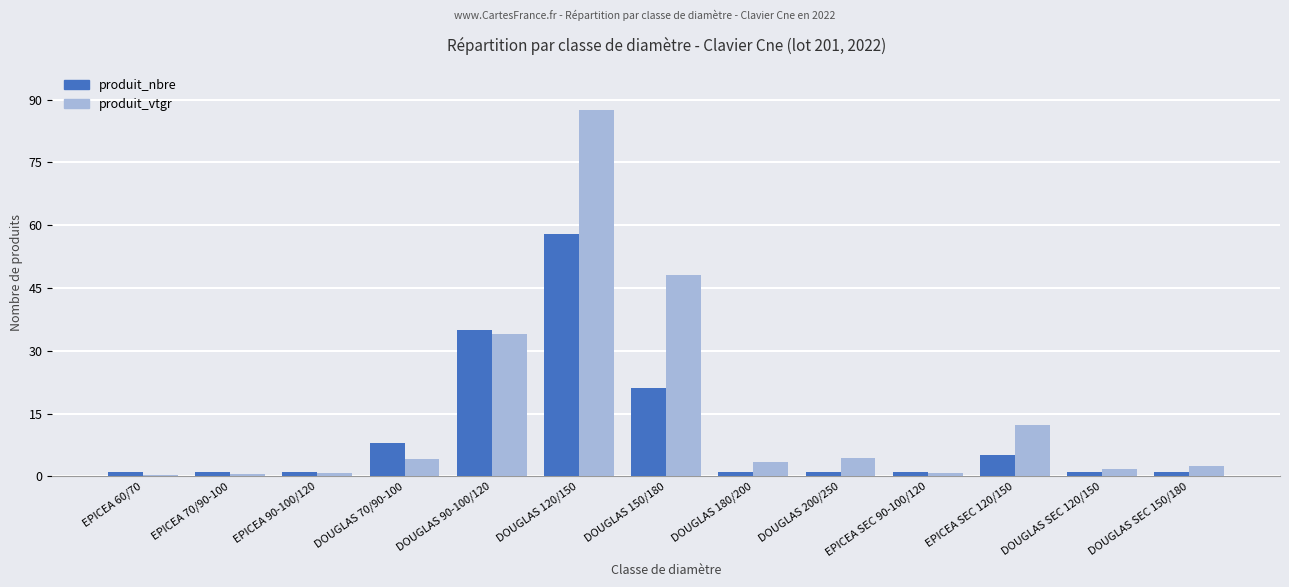

At how many categories does at least one series exceed 57?

1